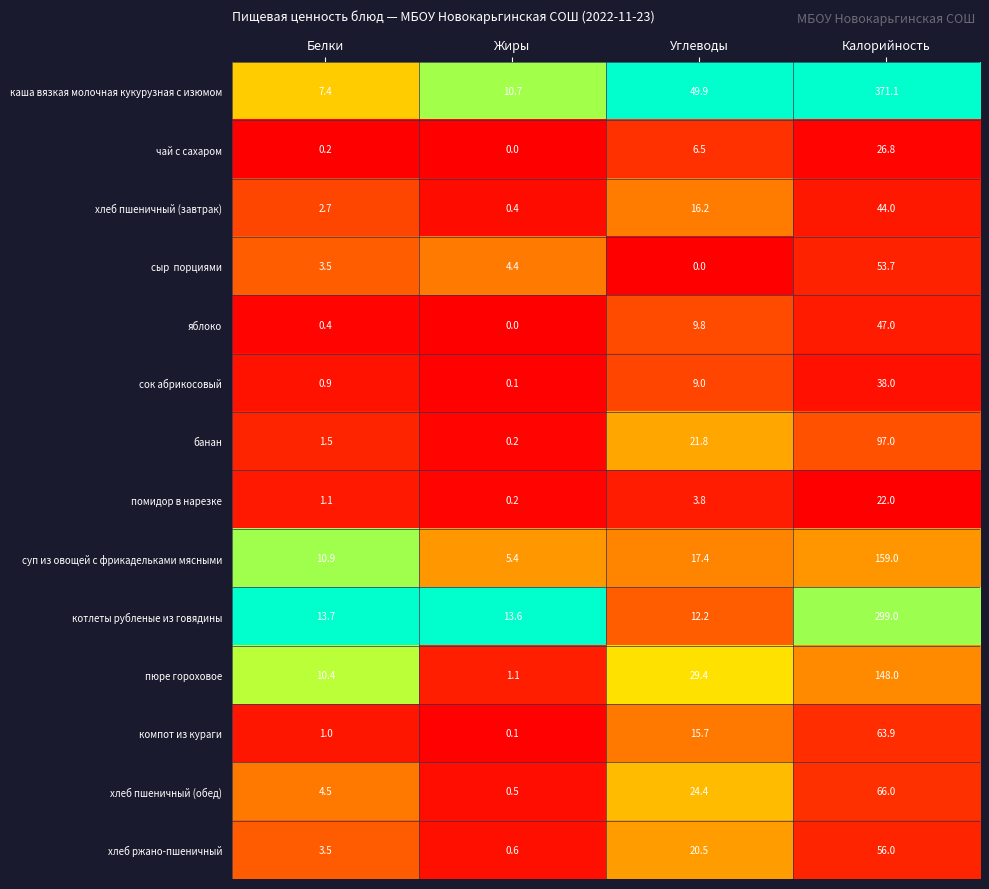

Where is чай с сахаром nearest to the value 13?

Углеводы